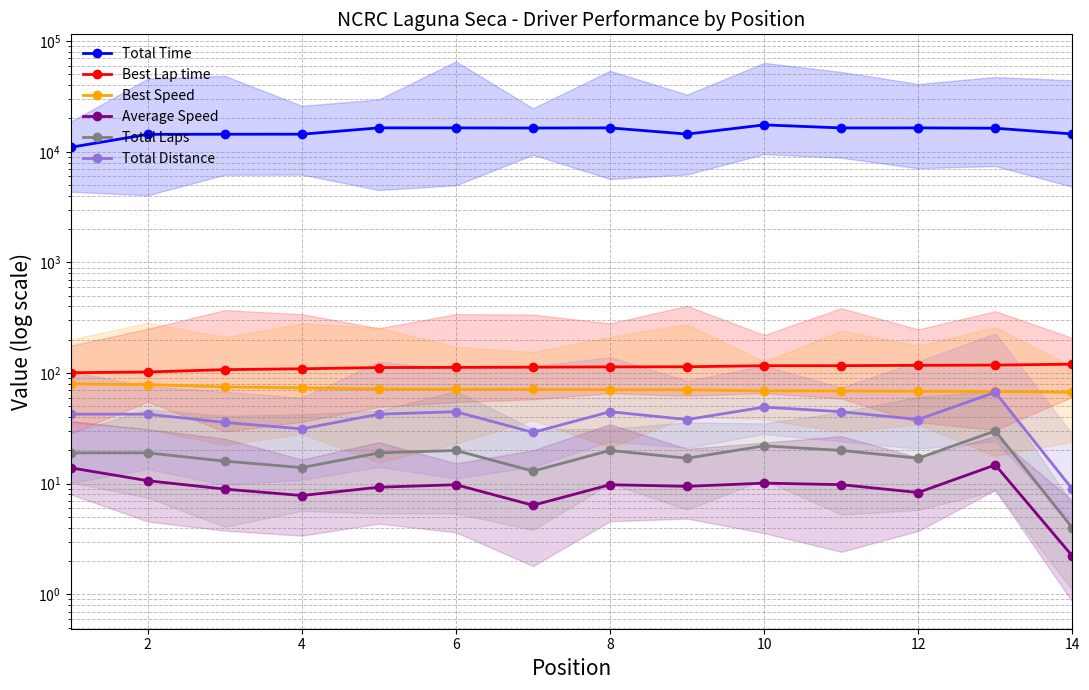

Is this an area chart (filled region under the line)?

No